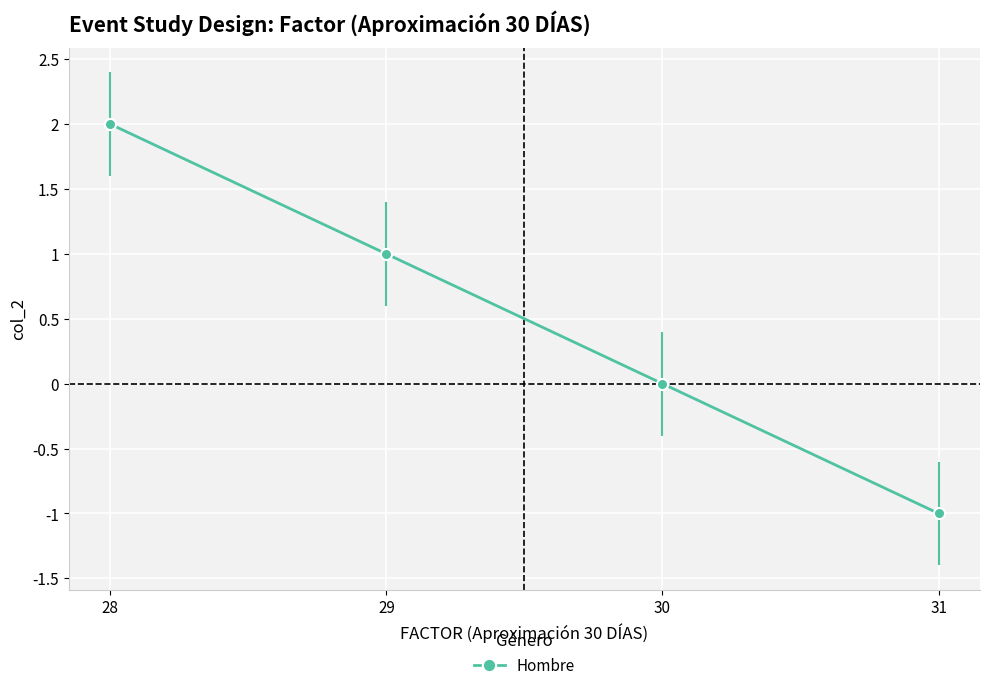

How many distinct data groups are displayed?

1